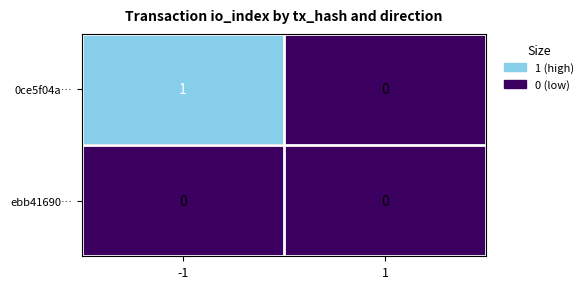

Which series changed the most between -1 and 1?

0ce5f04a…